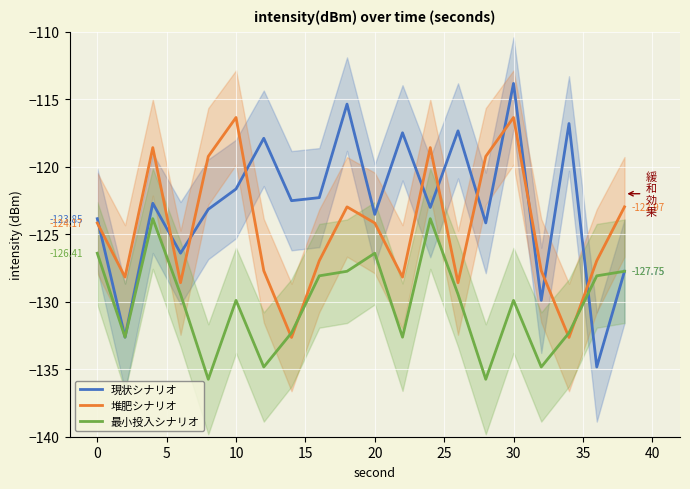

Reading right to left, transcribe all the data shown in this chart.

現状シナリオ: -127.7	-134.8	-116.8	-129.9	-113.8	-124.2	-117.3	-123.0	-117.5	-123.5	-115.4	-122.3	-122.5	-117.9	-121.6	-123.2	-126.4	-122.7	-132.6	-123.8
堆肥シナリオ: -123.0	-127.0	-132.6	-127.7	-116.4	-119.2	-128.6	-118.6	-128.2	-124.2	-123.0	-127.0	-132.6	-127.7	-116.4	-119.2	-128.6	-118.6	-128.2	-124.2
最小投入シナリオ: -127.7	-128.1	-132.3	-134.8	-129.9	-135.7	-129.4	-123.8	-132.6	-126.4	-127.7	-128.1	-132.3	-134.8	-129.9	-135.7	-129.4	-123.8	-132.6	-126.4